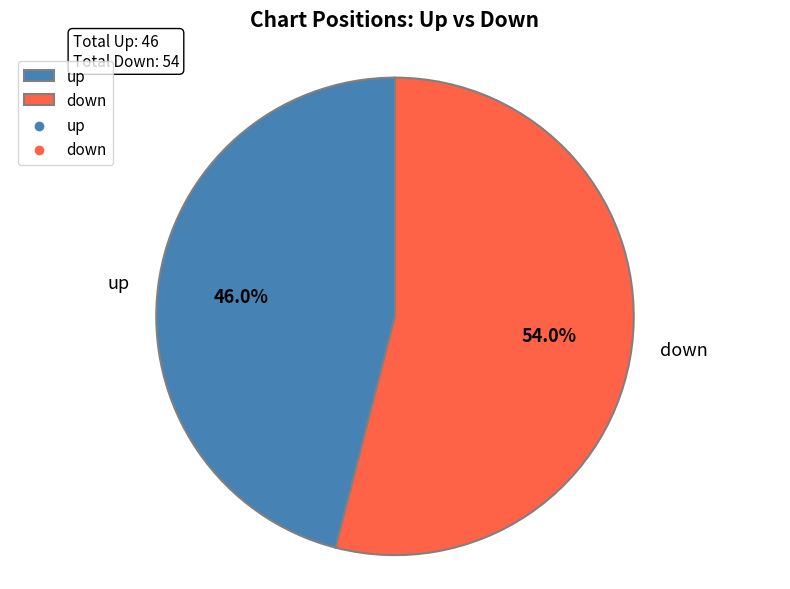

To the nearest percent, what is the combined percentage of down and up?

100%